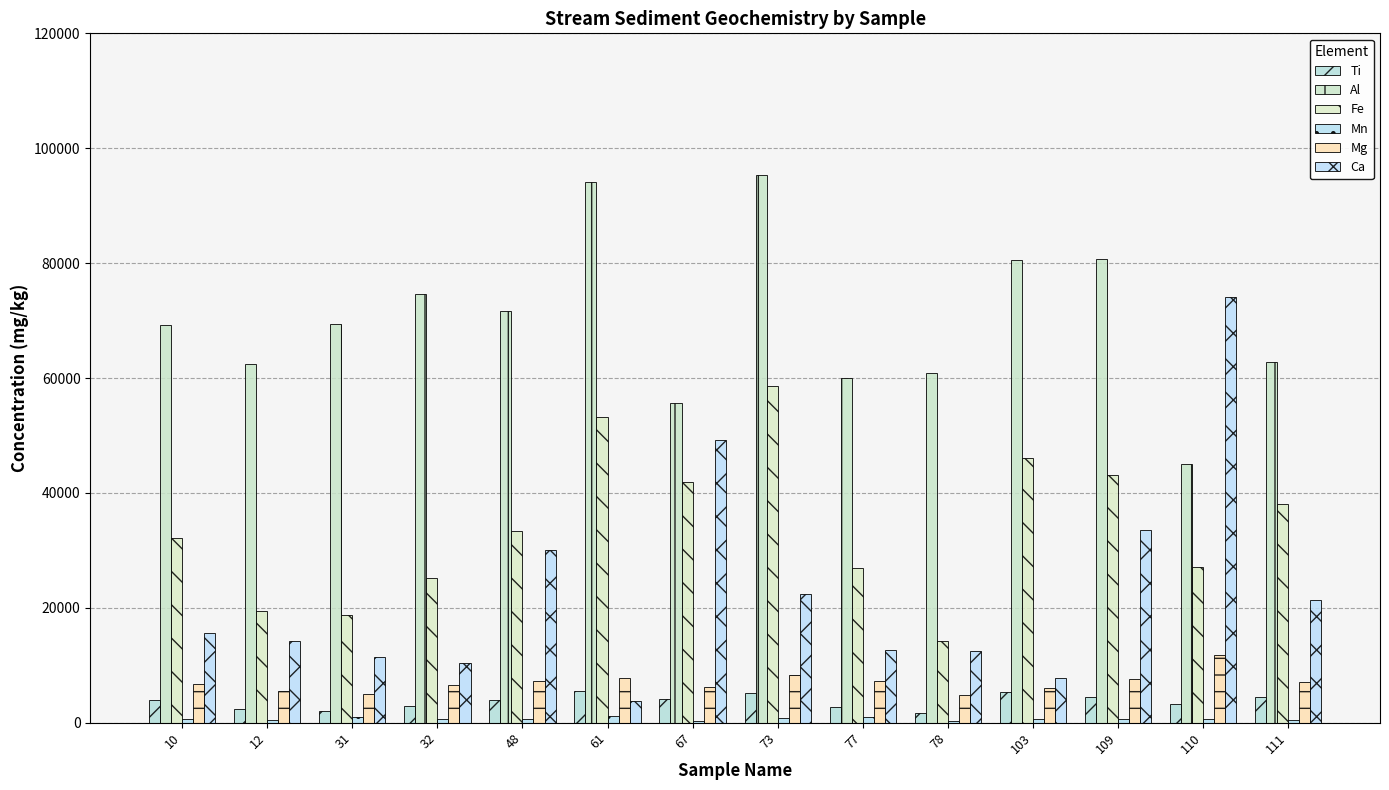

How many groups of bars are there?

14